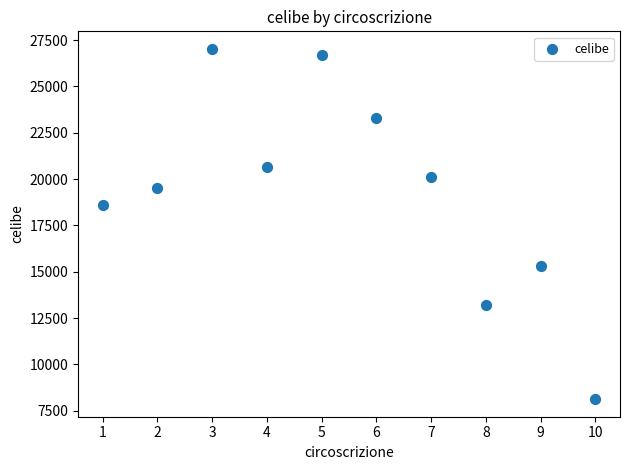

What Y value in the scatter plot is closest to 17572?

18576